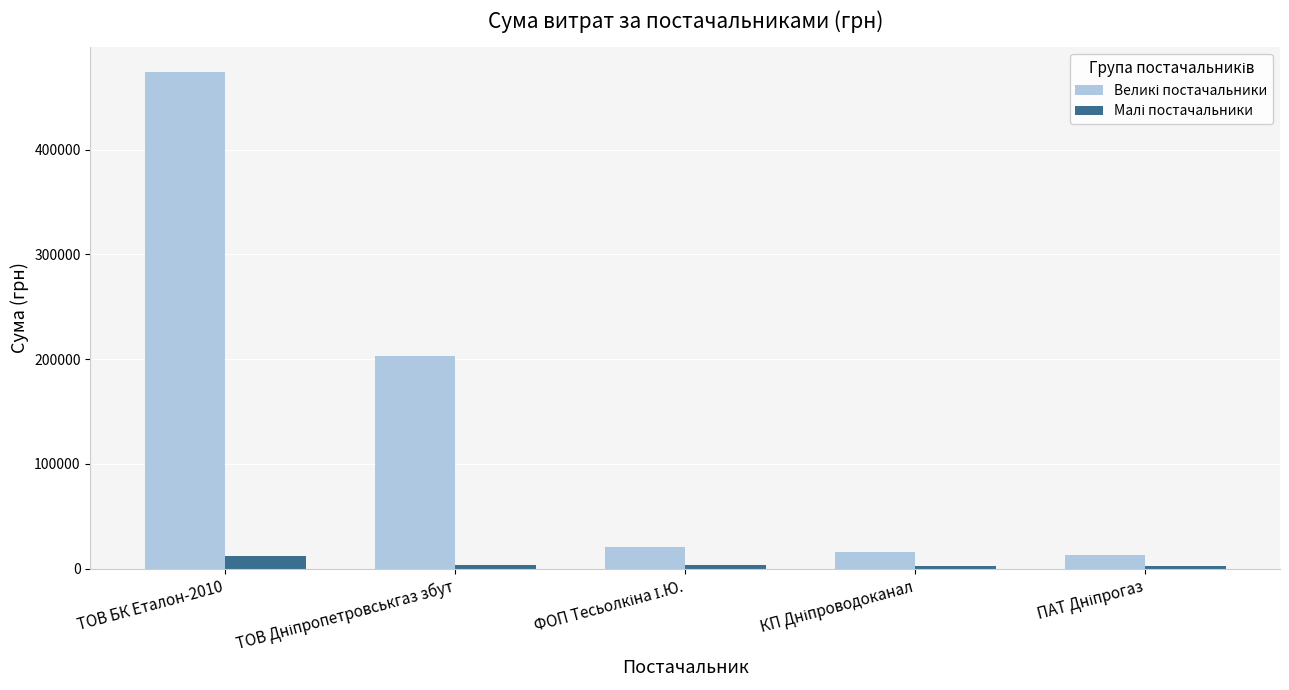

What is the greatest value displayed?

474245.3